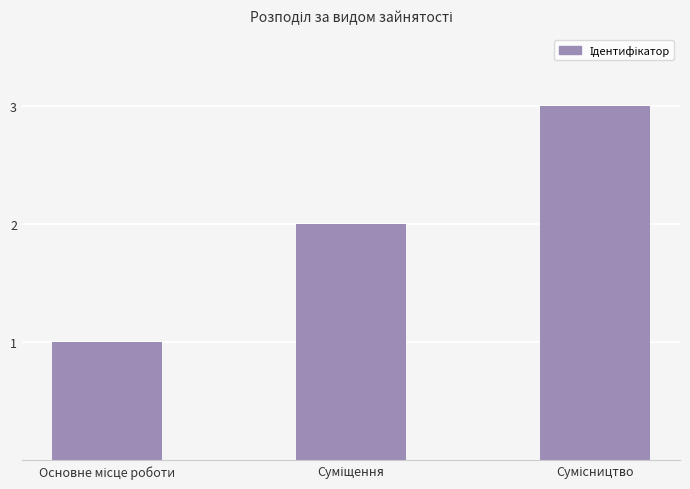

What is the greatest value displayed?

3